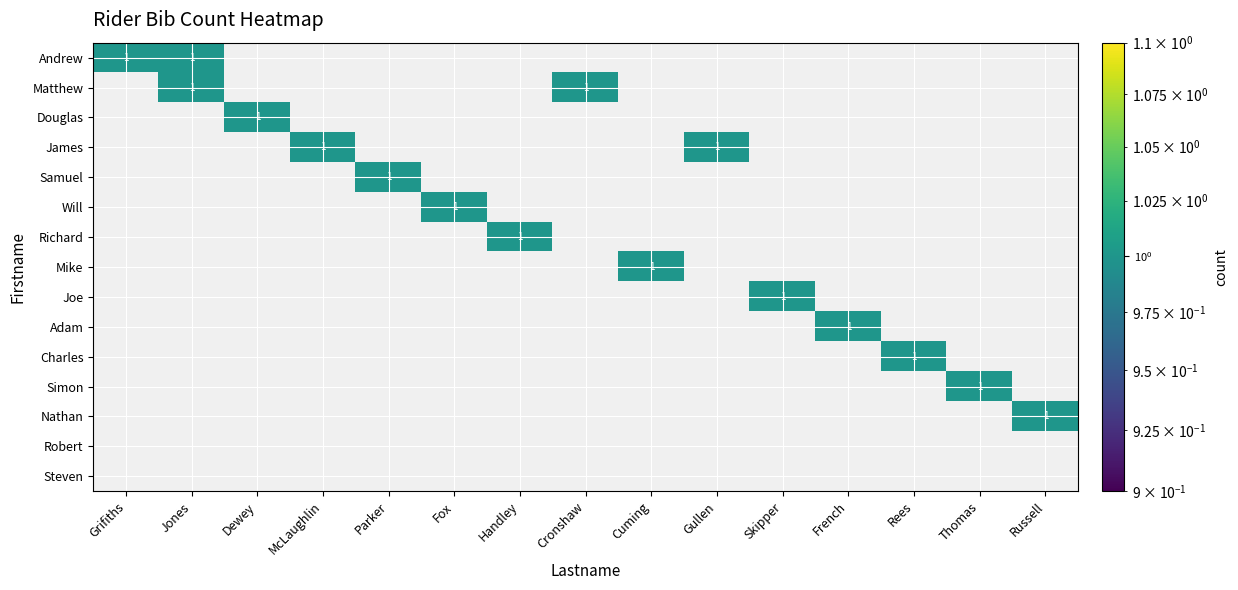

What is the maximum value for Simon?

1